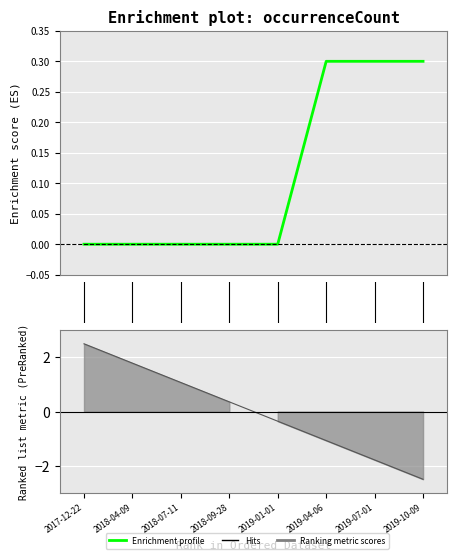

The value at 2019-04-06 is 0.3. True or false?

True